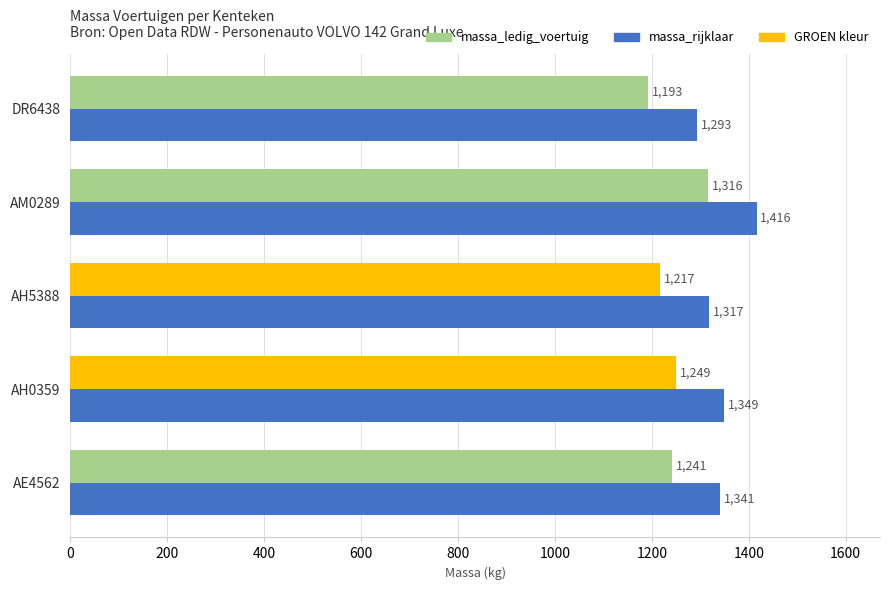

What is the sum of the massa_ledig_voertuig values at AM0289 and AE4562?

2557